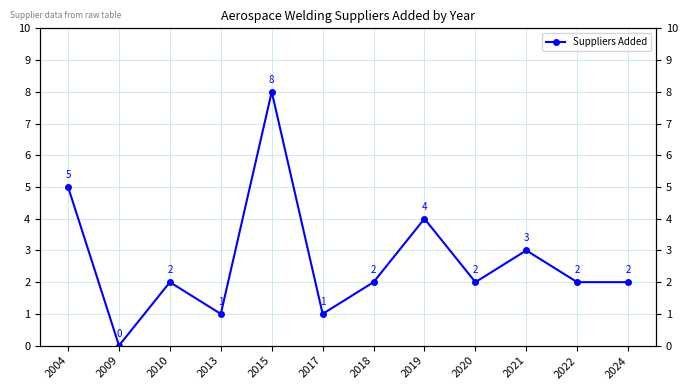

What is the sum of all values?

32